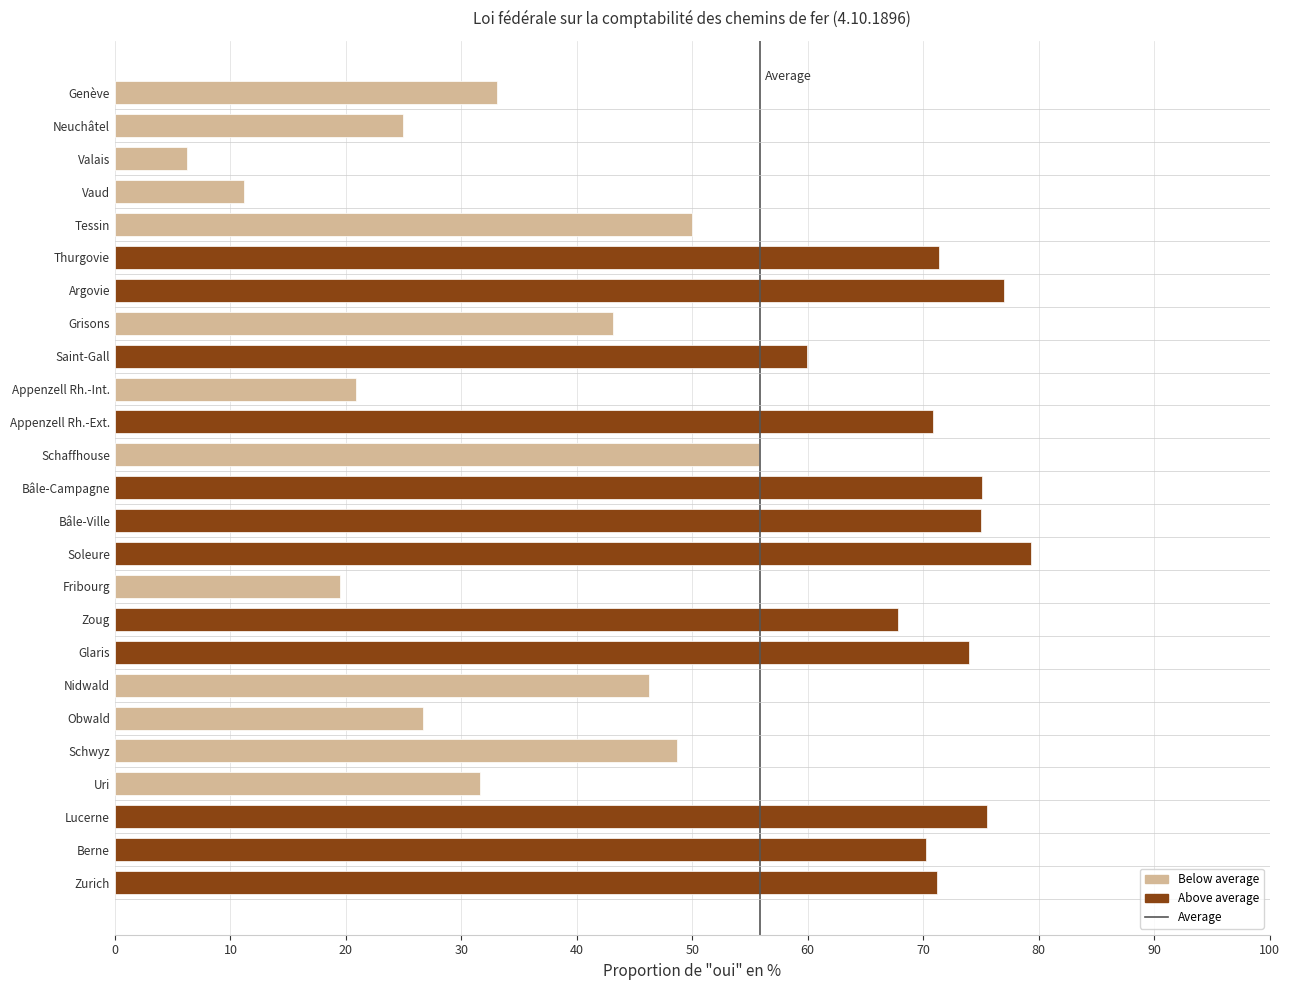

What is the change in value from Appenzell Rh.-Ext. to Genève?

-37.7